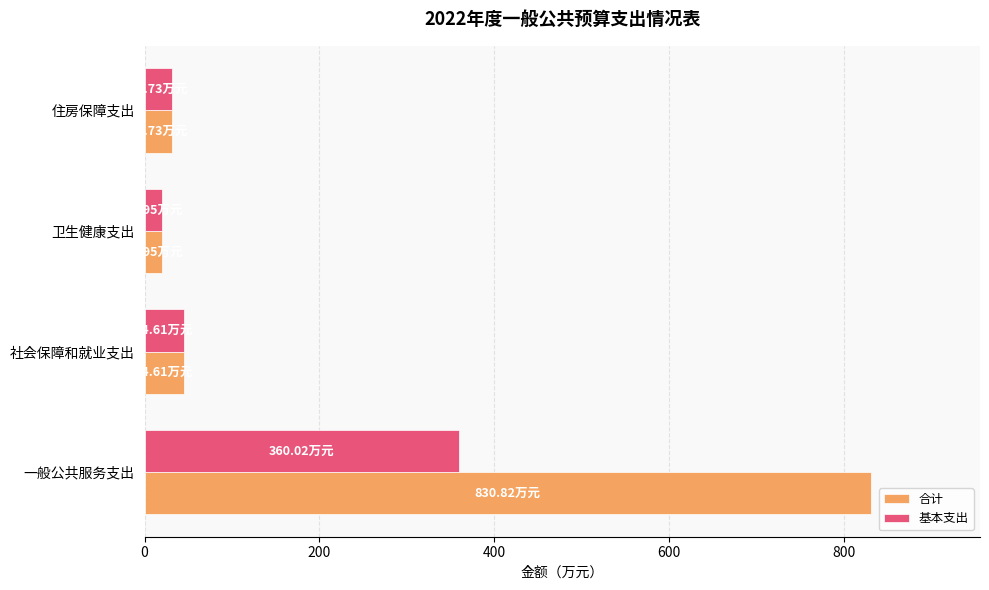

At which category is the sum across all series the highest?

一般公共服务支出